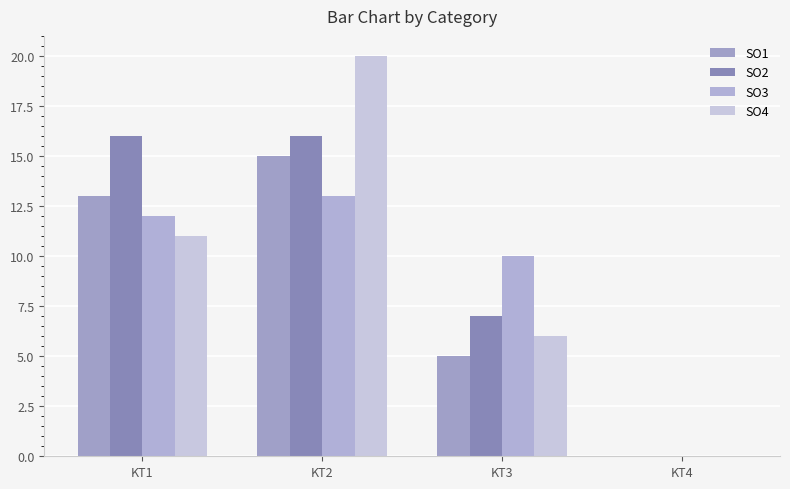

Rank the series by their average value, from highest to lowest.

SO2, SO4, SO3, SO1